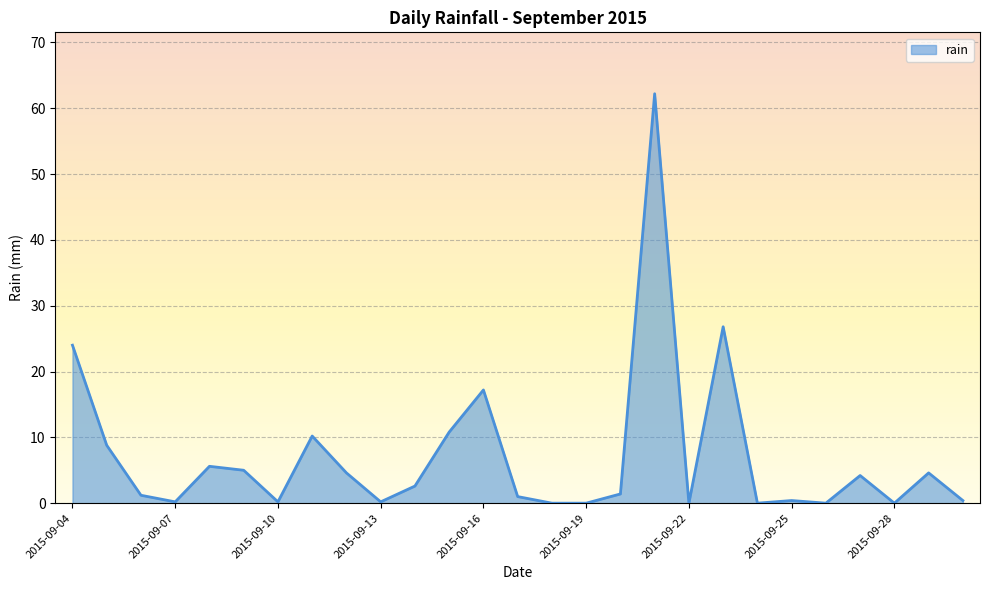

What is the greatest value displayed?

62.2